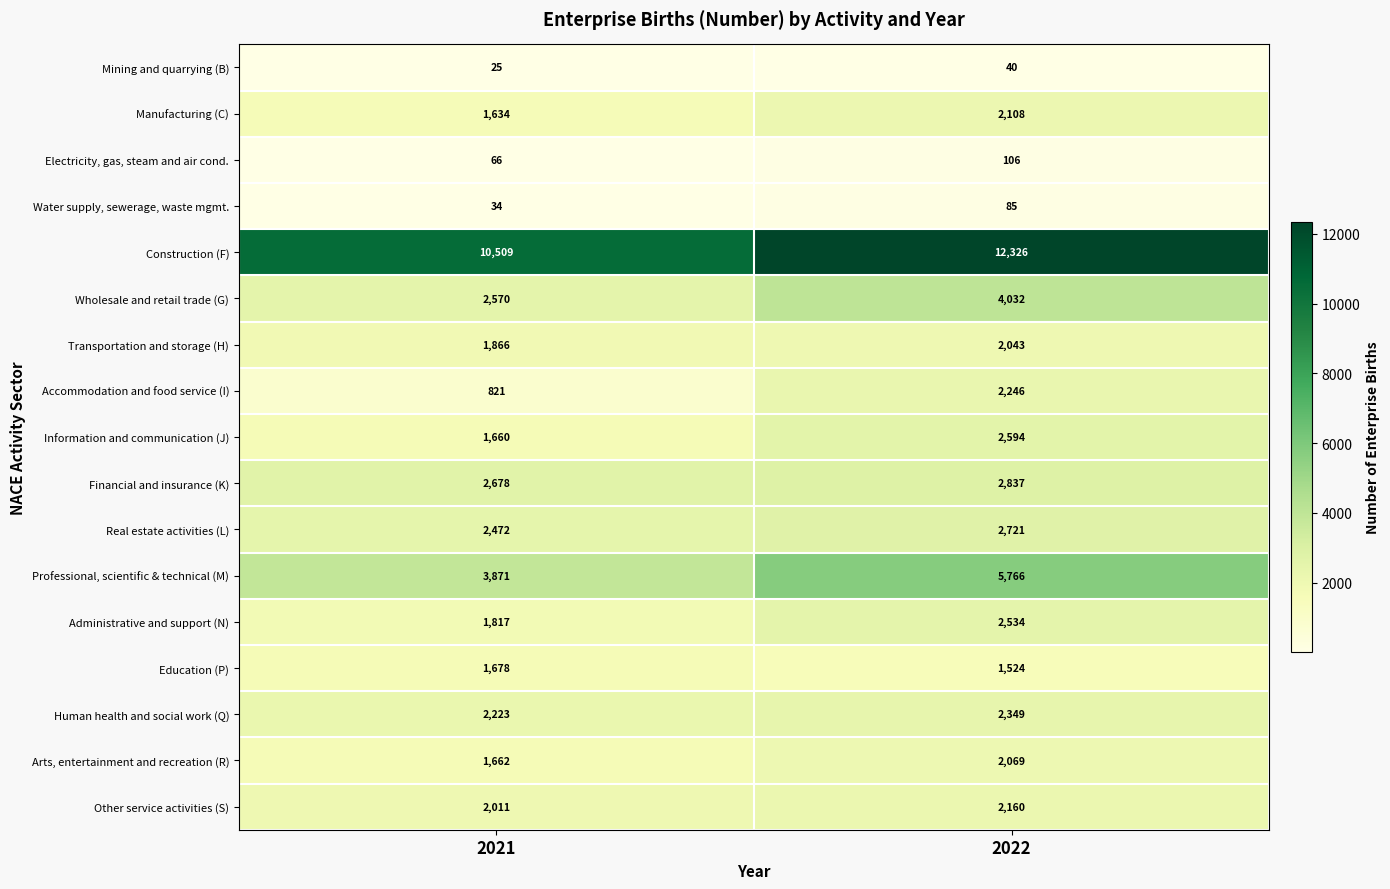

Which series changed the most between 2021 and 2022?

Professional, scientific & technical (M)